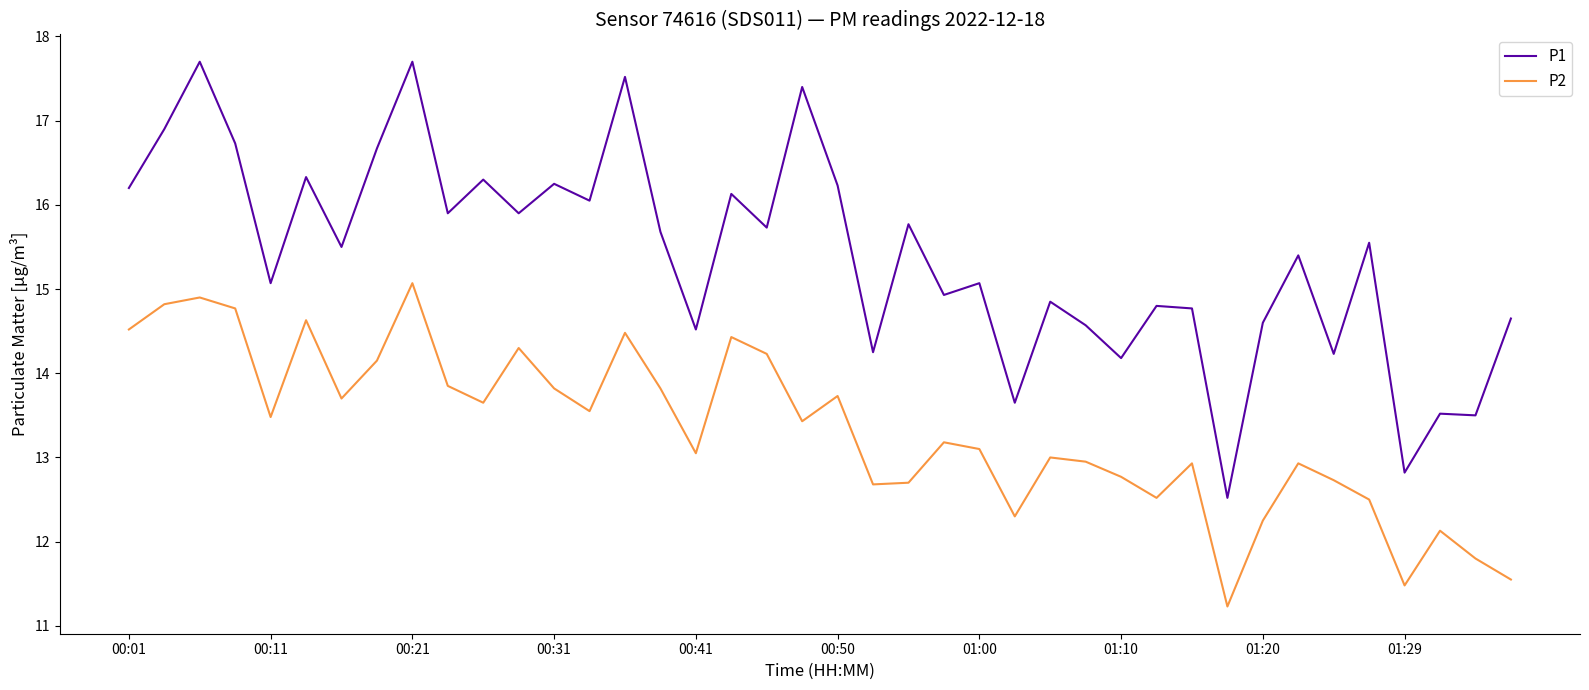

True or false: P2 and P1 intersect in this chart.

False